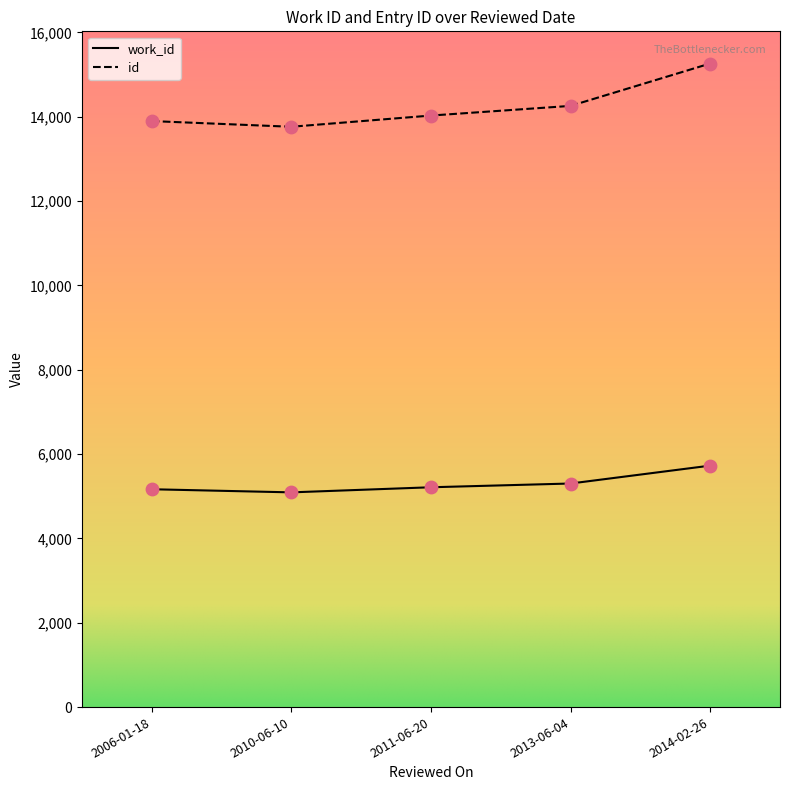

Which series has the largest total across all categories?

id